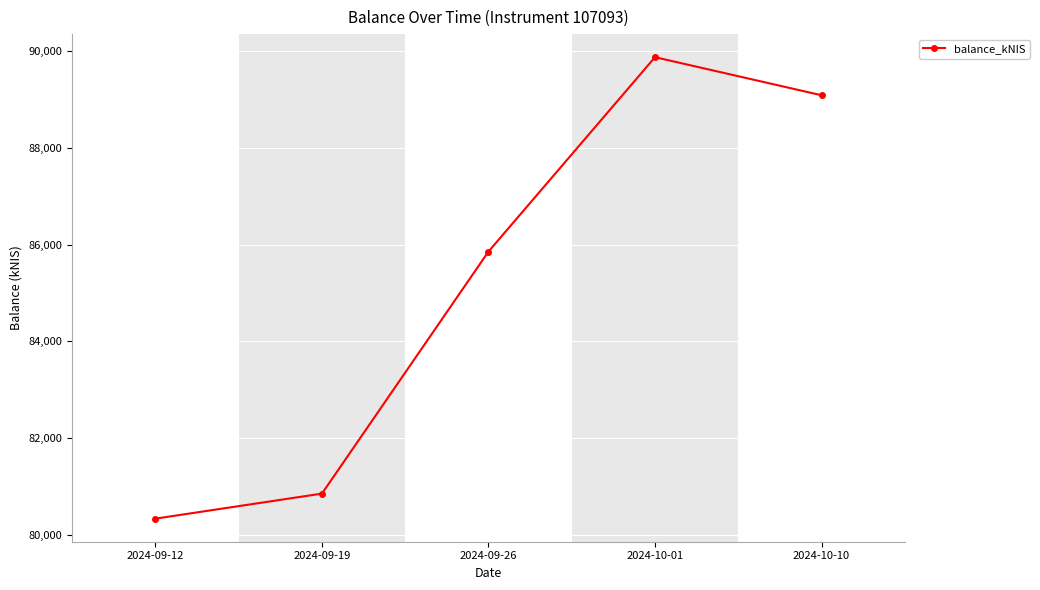

How many data points are above 85856?

3